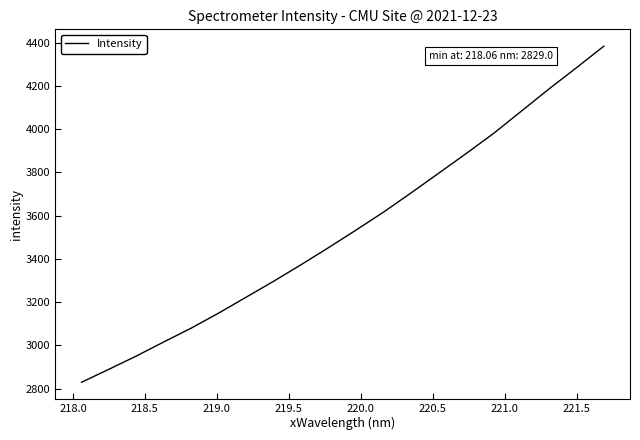

What is the difference between the maximum and minimum values?

1555.0